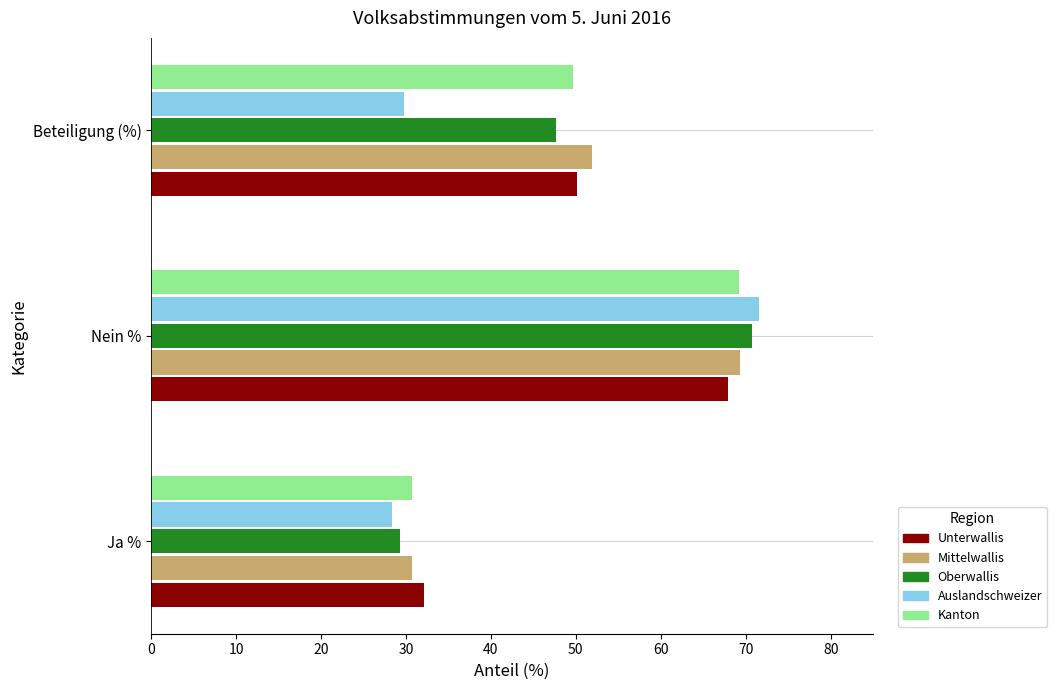

What is the lowest value of the Unterwallis series?

32.1